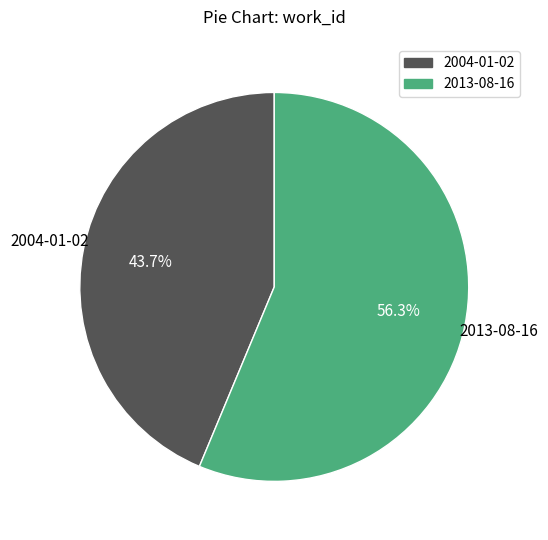

True or false: 2013-08-16 accounts for 56% of the total.

True